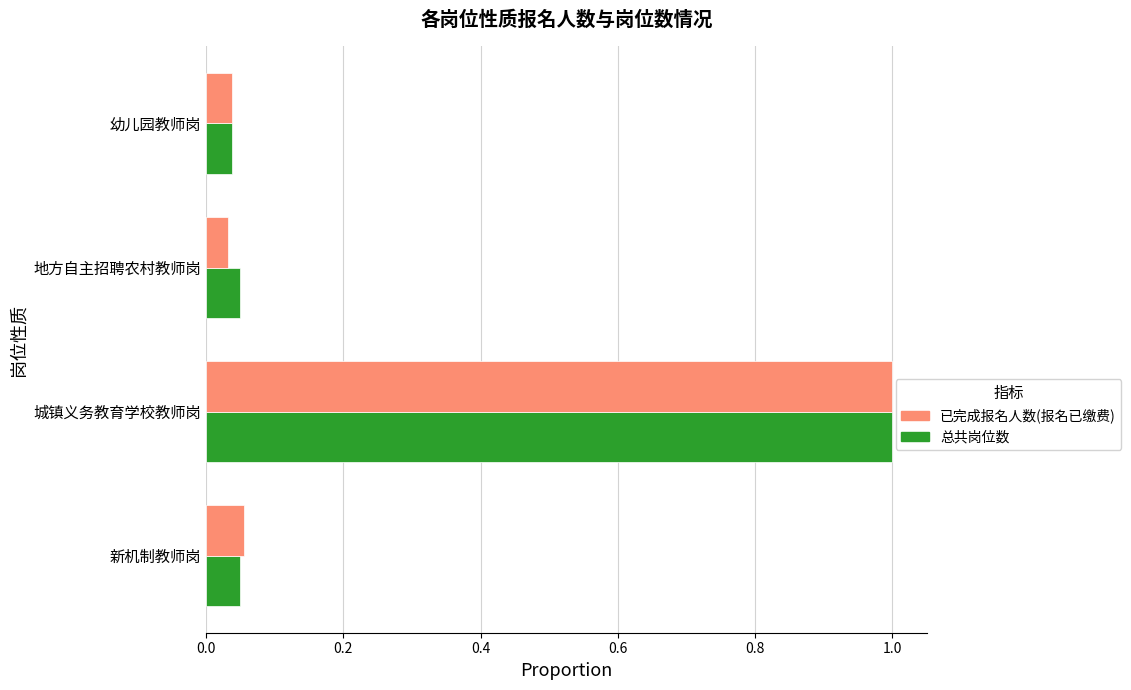

At how many categories does at least one series exceed 0?

4